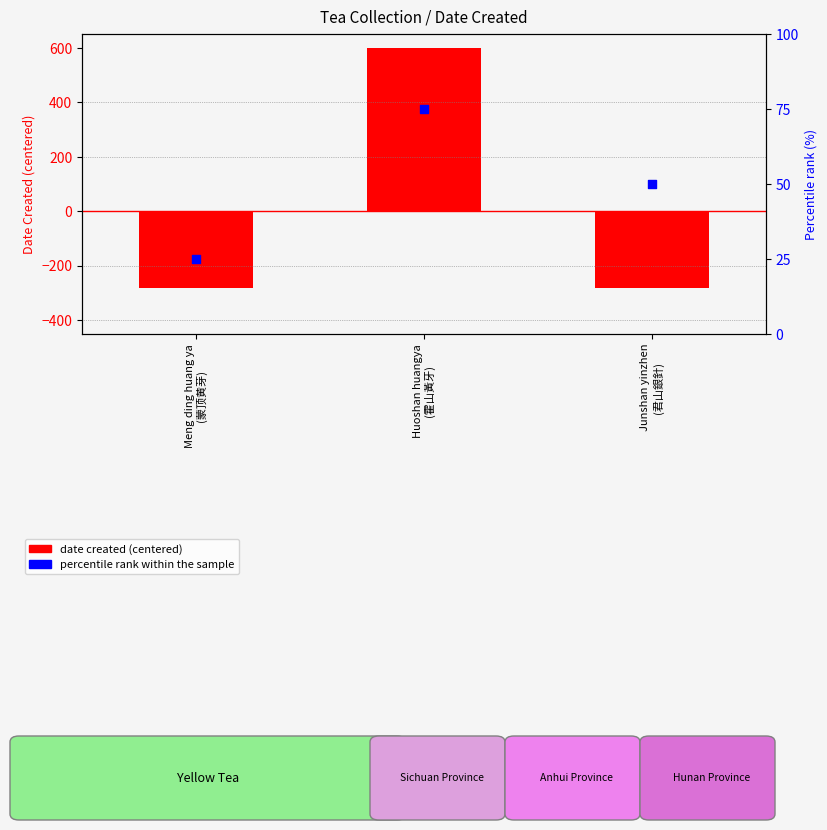

At which category is the sum across all series the highest?

Huoshan huangya
(霍山黃牙)